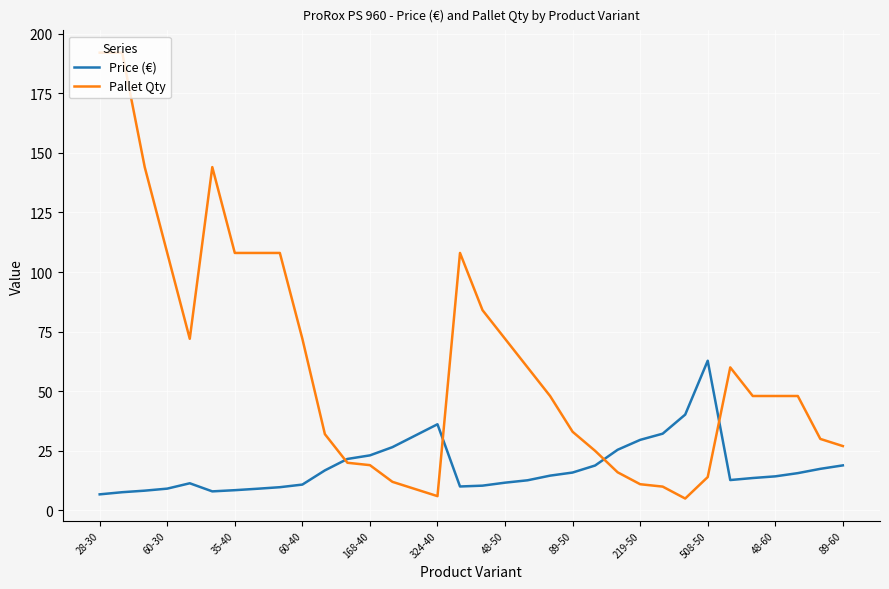

What is the minimum value shown in the chart?

5.0